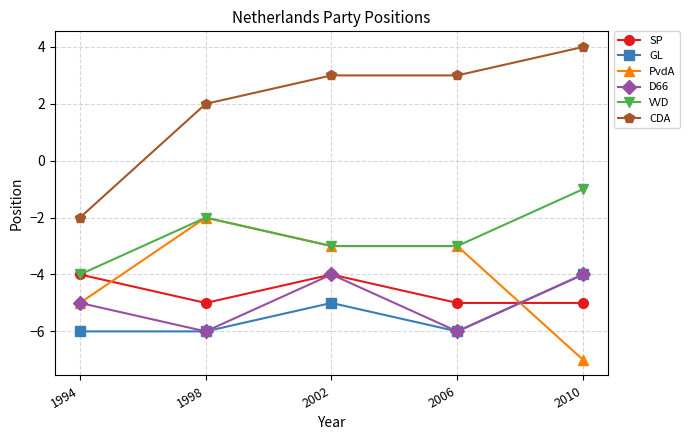

What is the difference between the maximum and second lowest values in the D66 series?

2